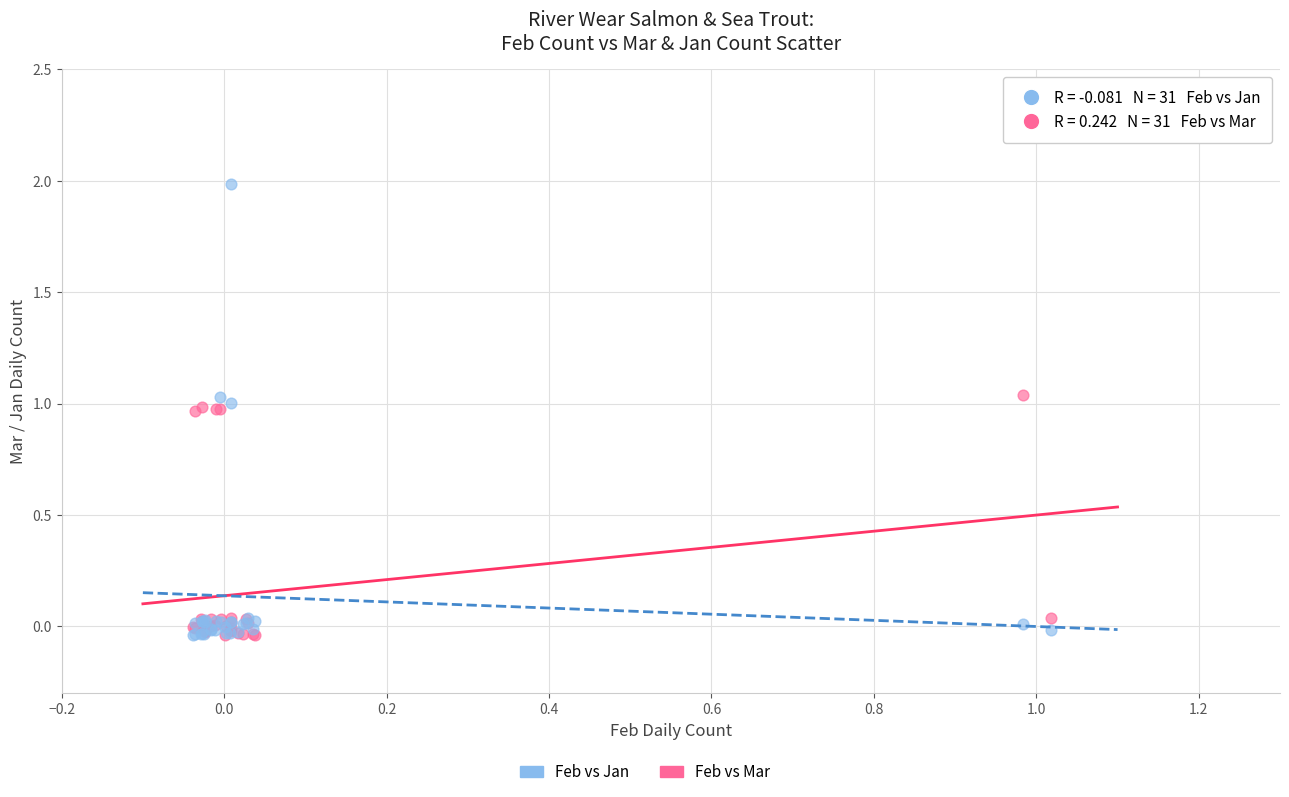

Which series has the largest Y range (max minus min)?

Feb vs Jan